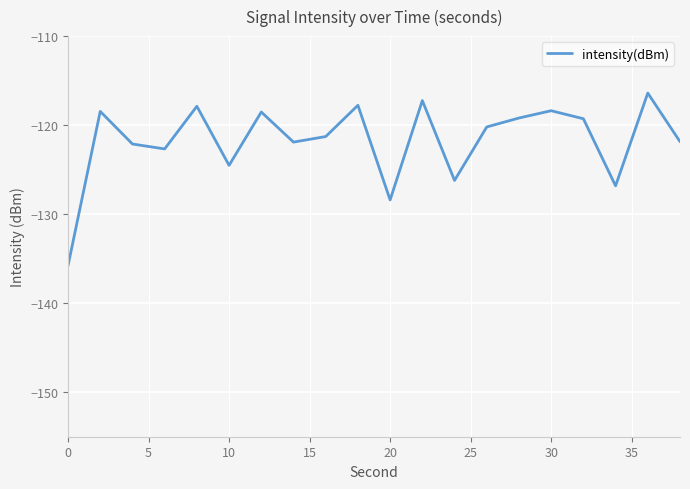

What is the greatest value displayed?

-116.4